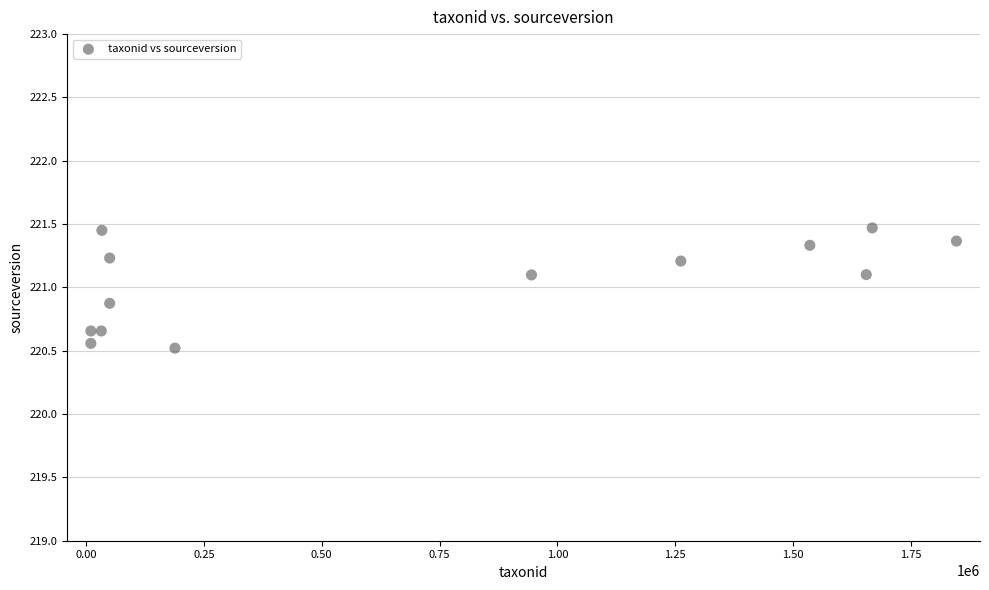

What is the range of Y values (max minus min)?

0.9